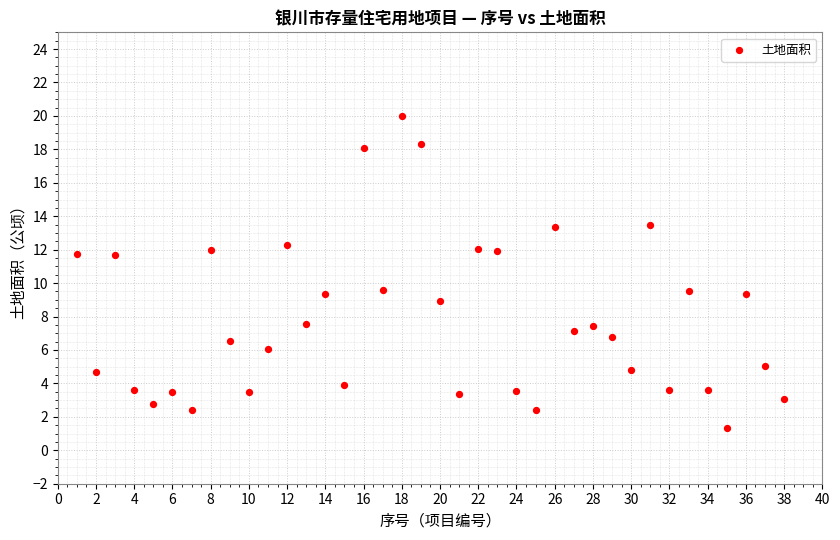

What is the range of X values (max minus min)?

37.0